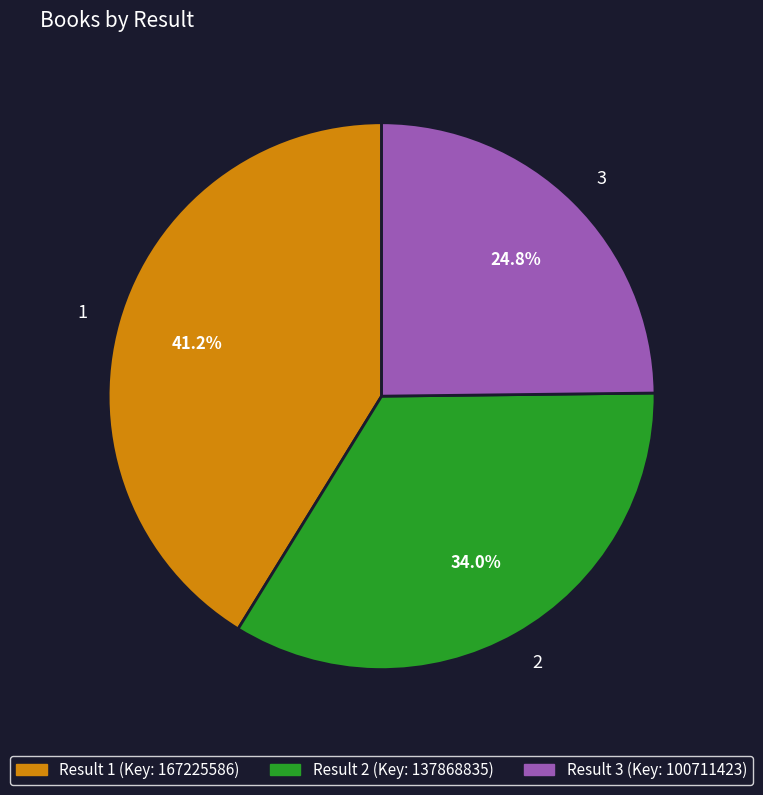

To the nearest percent, what is the combined percentage of 1 and 3?

66%